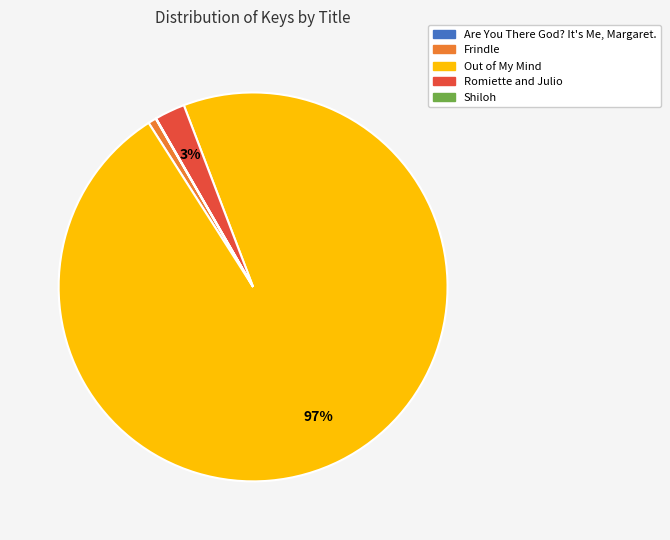

To the nearest percent, what is the average slice percentage?

20%